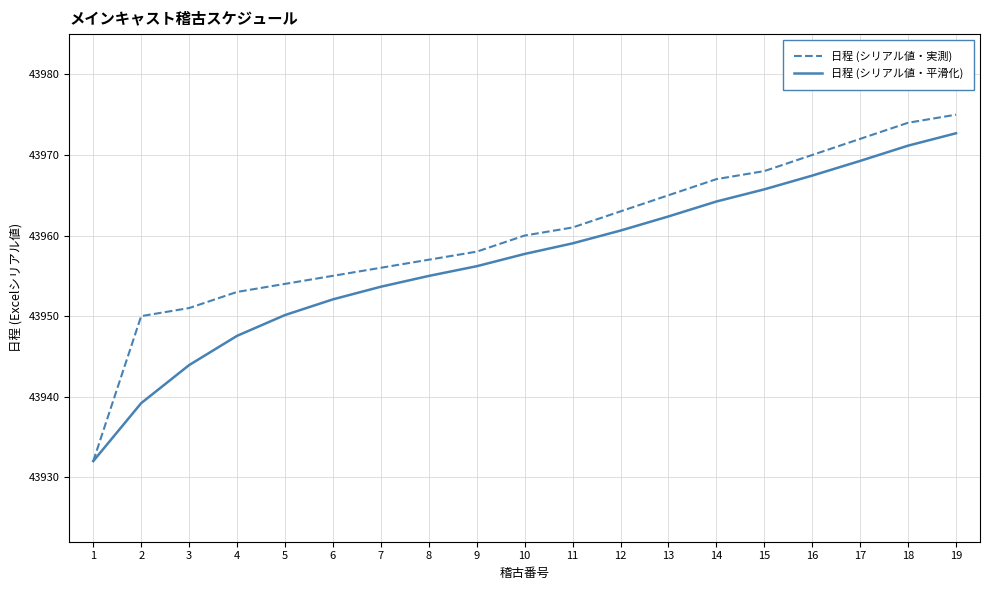

Is the value of 日程 (シリアル値・実測) at 6 greater than the value of 日程 (シリアル値・平滑化) at 14?

No